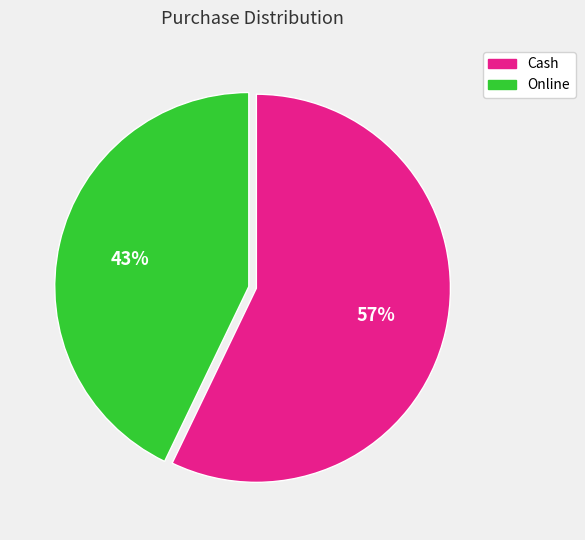

To the nearest percent, what portion does Cash represent?

57%